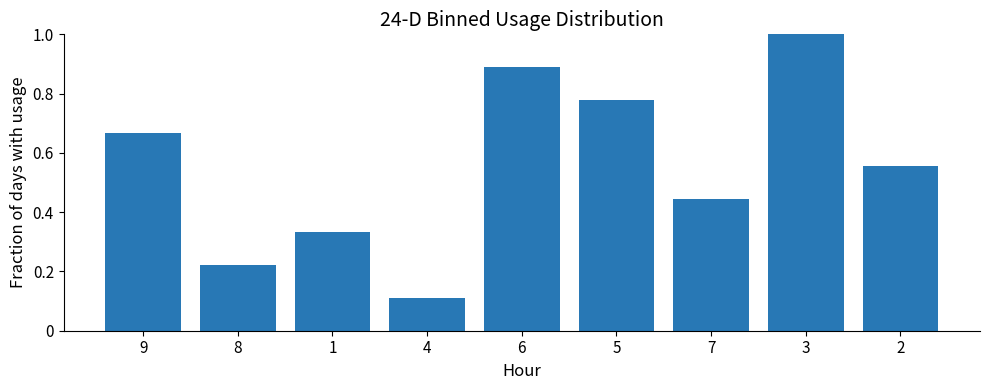

What is the sum of the values at 7 and 2?

1.0